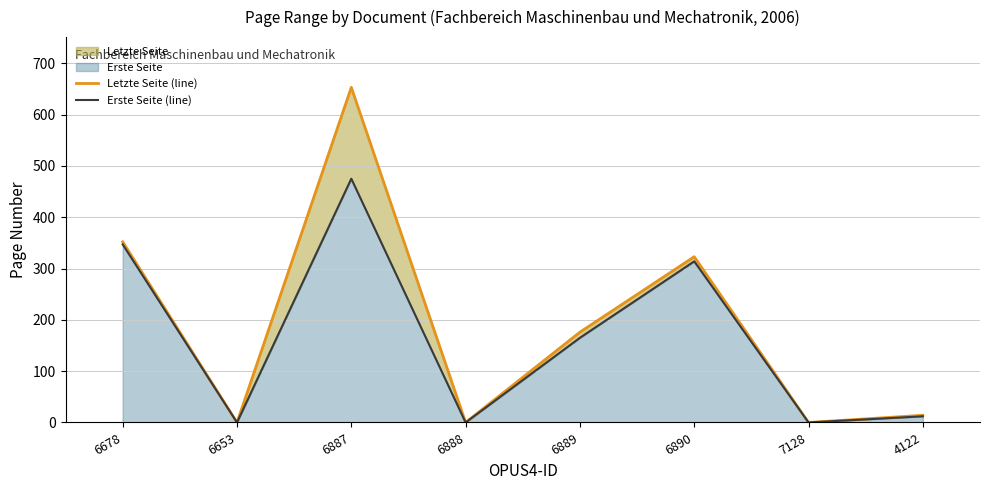

Is the value of Erste Seite (line) at 6653 greater than the value of Letzte Seite (line) at 6653?

No